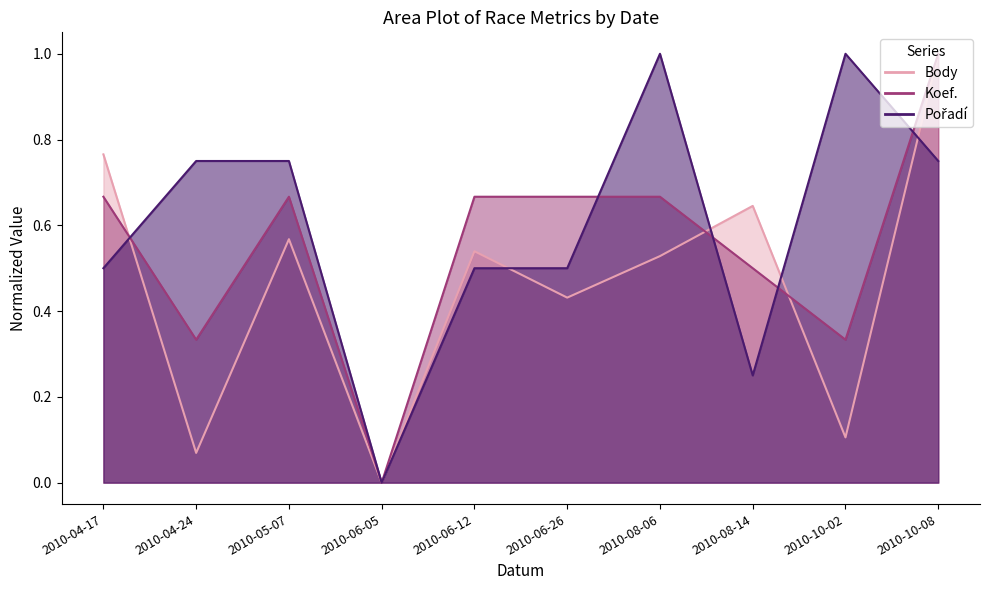

What is the difference between the Pořadí values at 2010-05-07 and 2010-06-05?

0.8